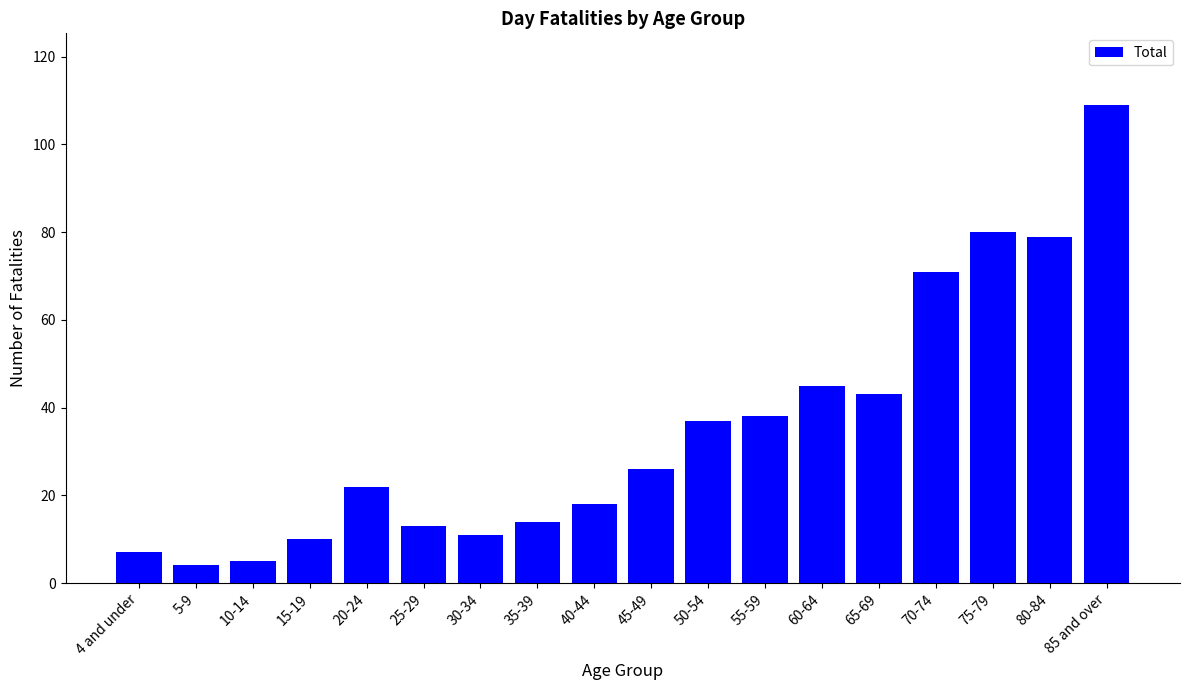

The value at 20-24 is 7. True or false?

False